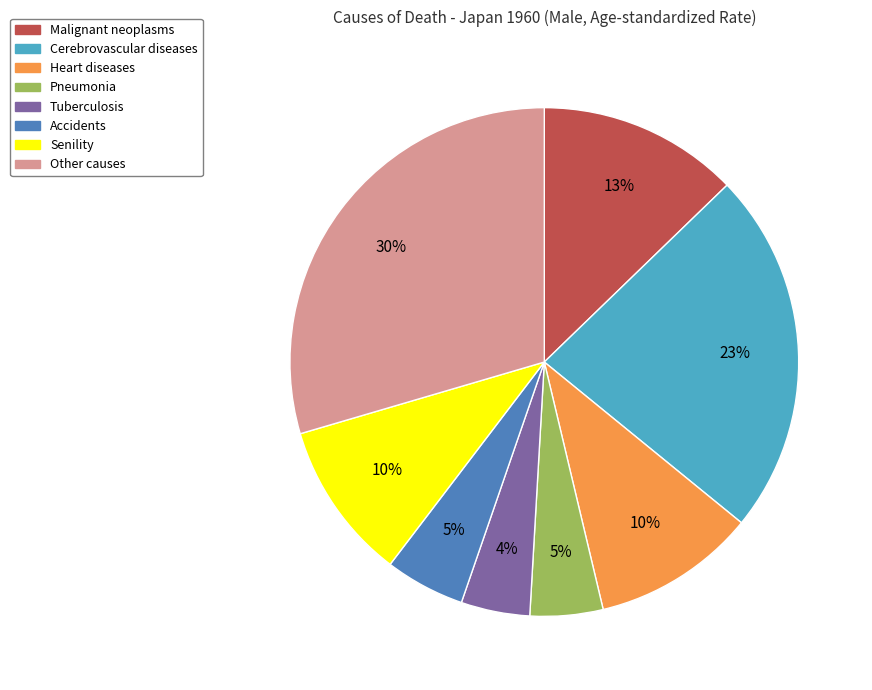

Which slice is the largest?

Other causes